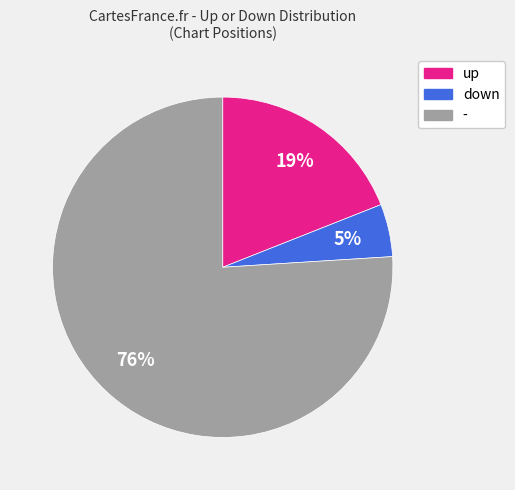

Does any single category account for the majority?

Yes